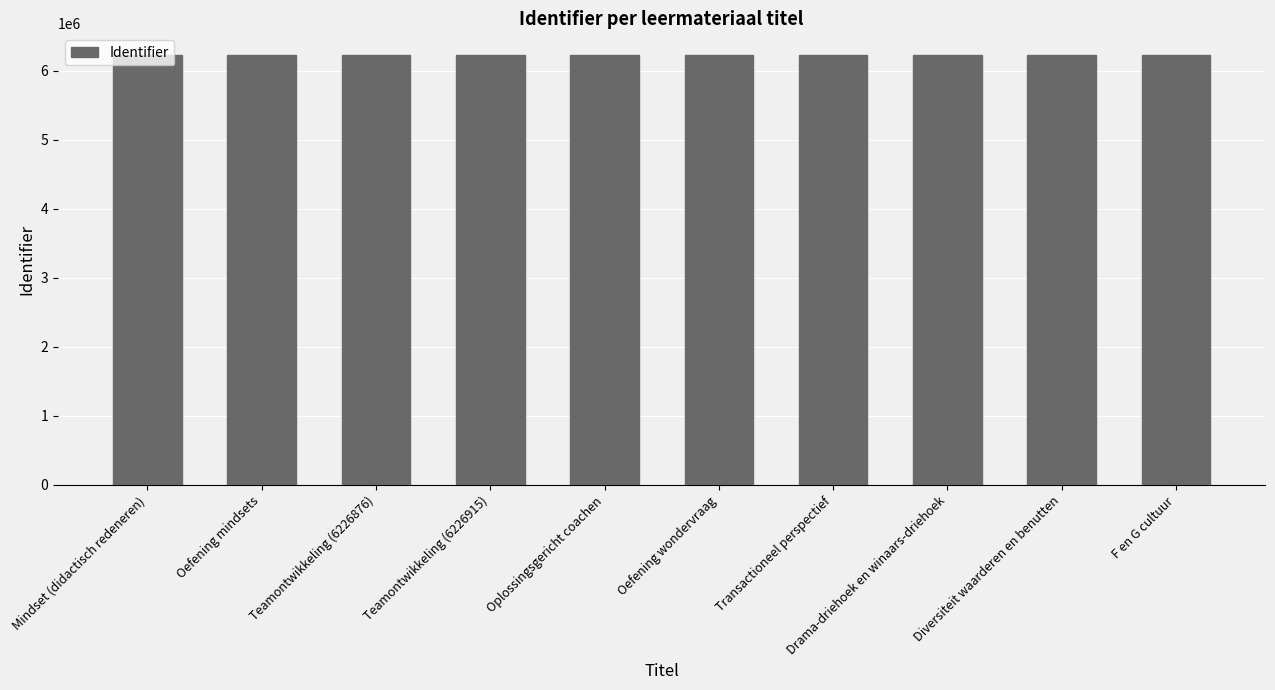

Read the value at Transactioneel perspectief.

6226878